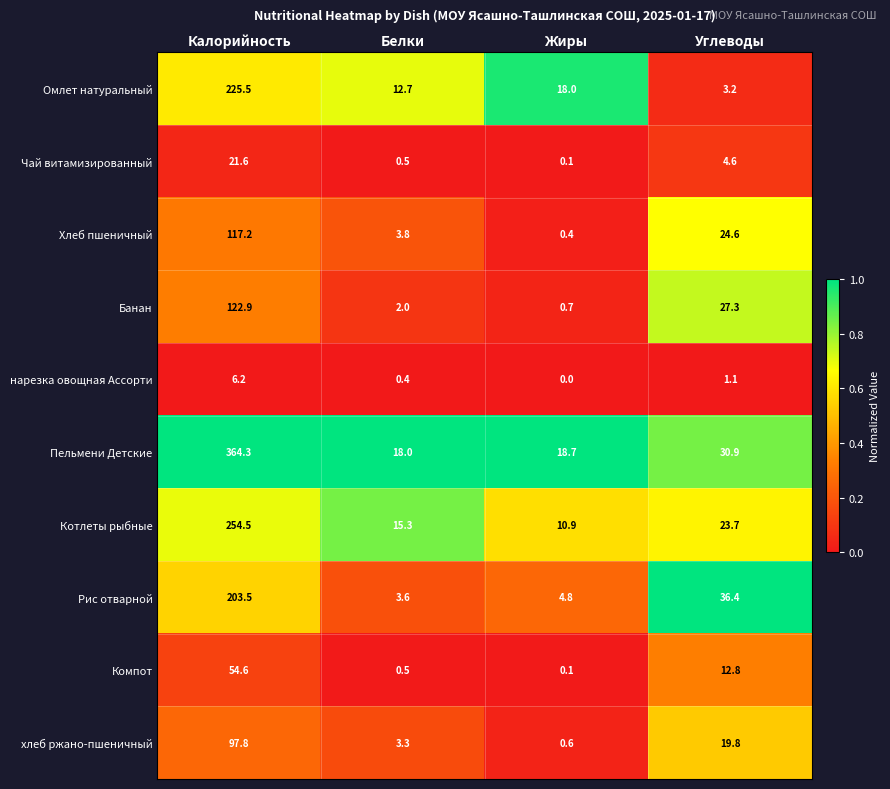

The value of хлеб ржано-пшеничный at Жиры is 0.6. True or false?

True